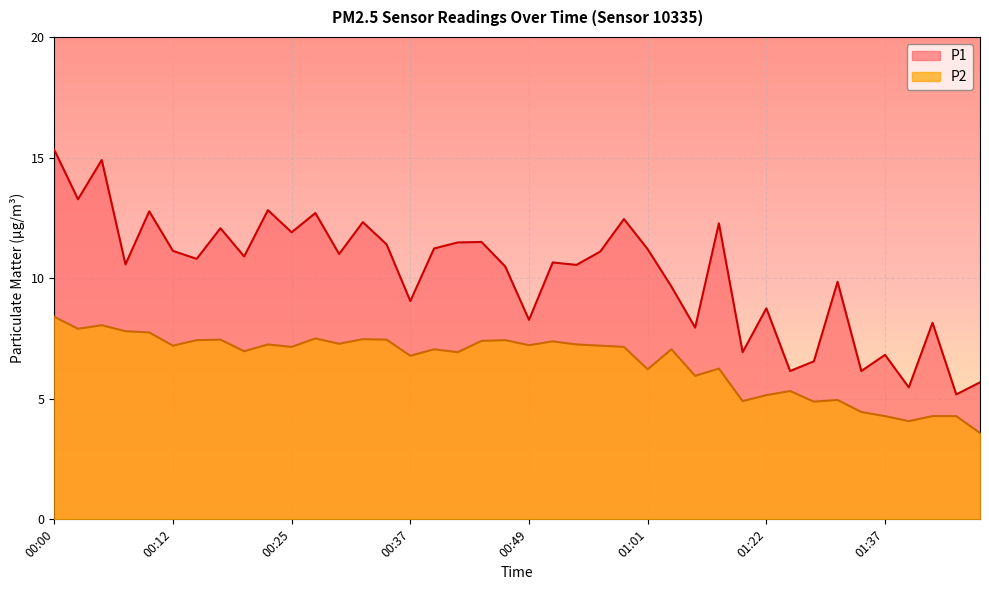

Where is the first local maximum for P1?

00:05